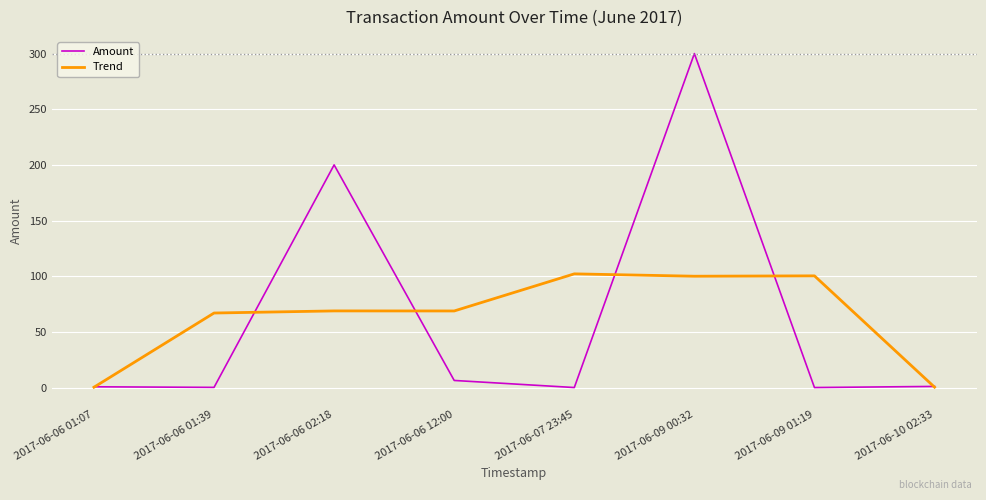

In Amount, how many points are higher than both neighbors (excluding endpoints)?

2